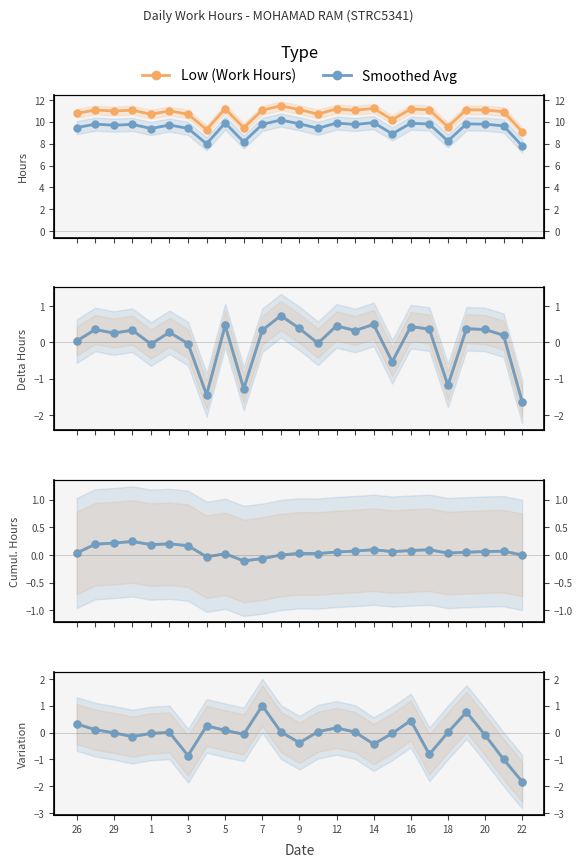

How many distinct data groups are displayed?

2